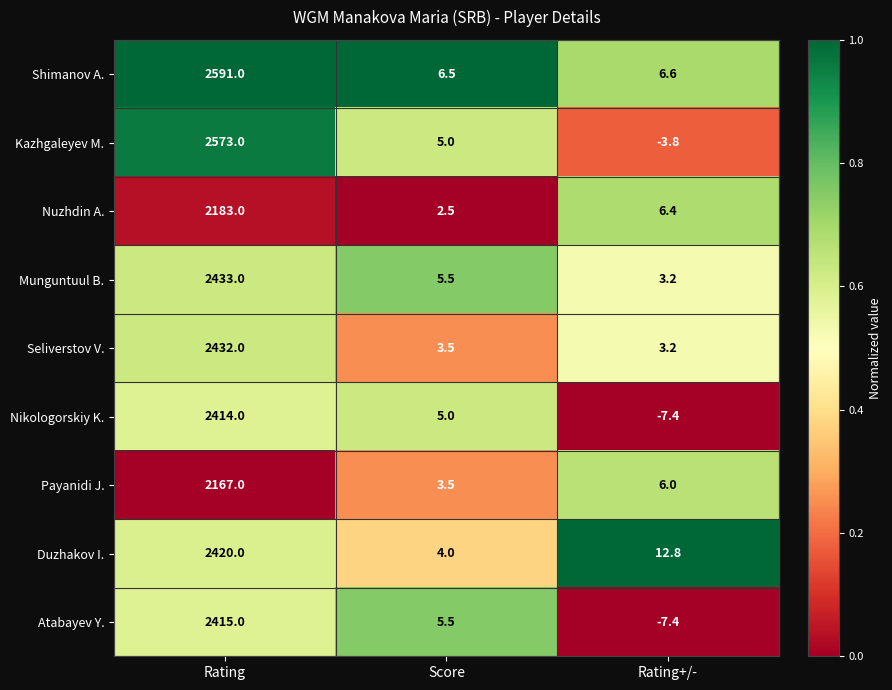

List the series in order of their peak value, highest first.

Shimanov A., Kazhgaleyev M., Munguntuul B., Seliverstov V., Duzhakov I., Atabayev Y., Nikologorskiy K., Nuzhdin A., Payanidi J.